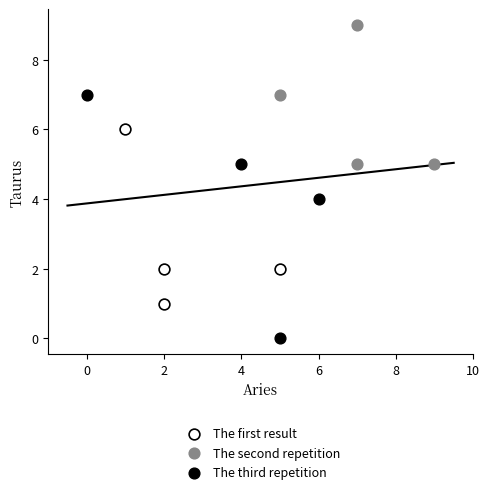

What are all the series names shown in the legend?

The first result, The second repetition, The third repetition